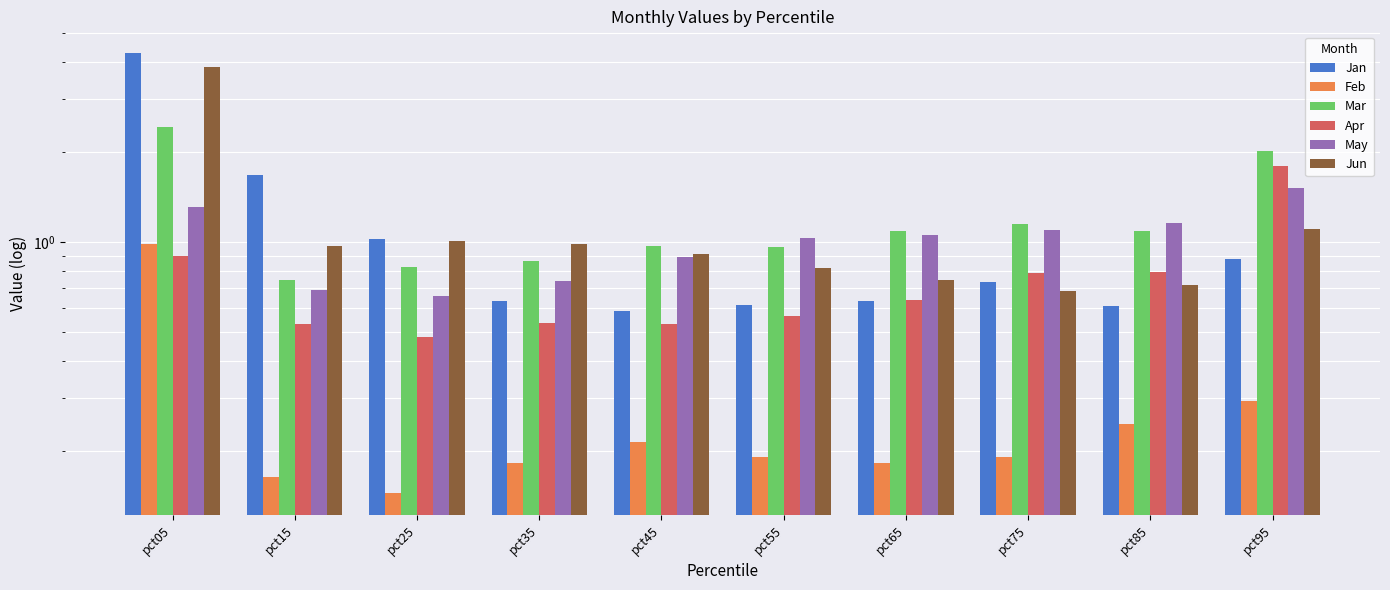

Where is Apr nearest to the value 1?

pct05